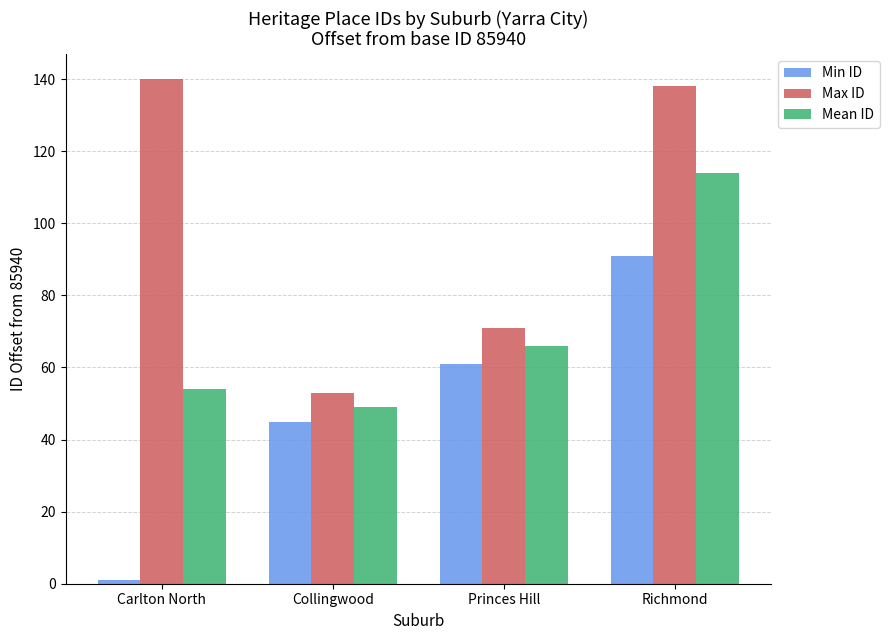

Which series has the largest total across all categories?

Max ID